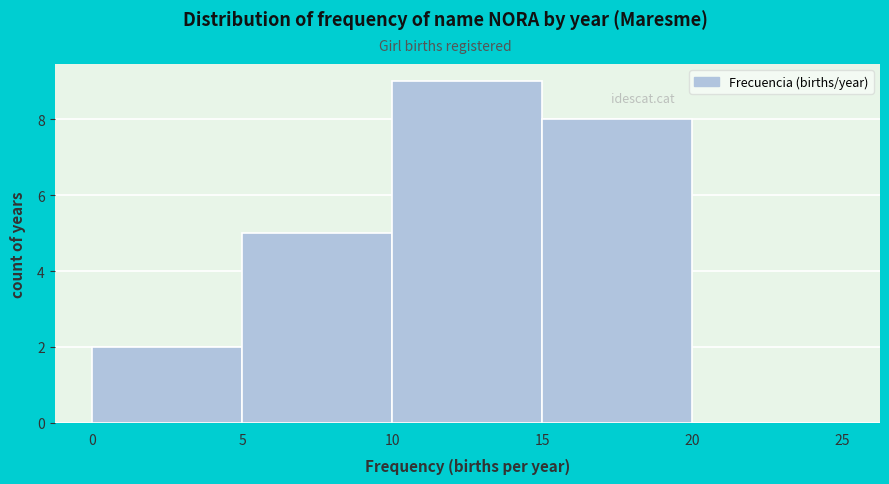

What is the height of the bar covering 10 to 15 on the x-axis? The values are not printed on the chart, so give them approximately, as read against the axis.

9